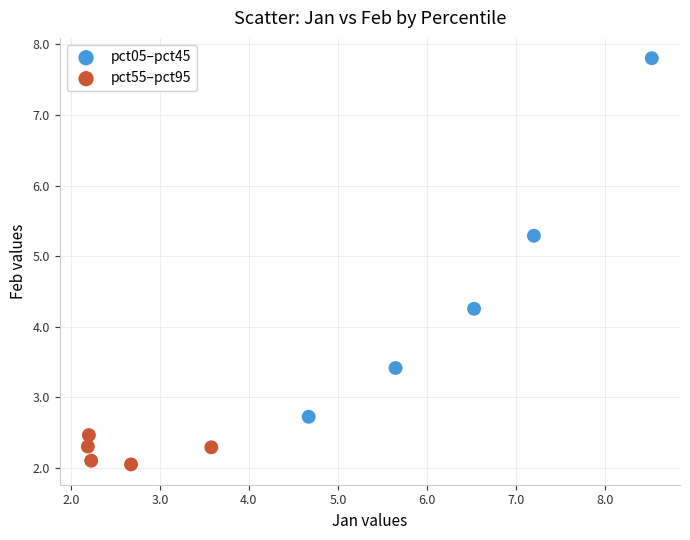

Which series reaches the minimum Y coordinate?

pct55–pct95